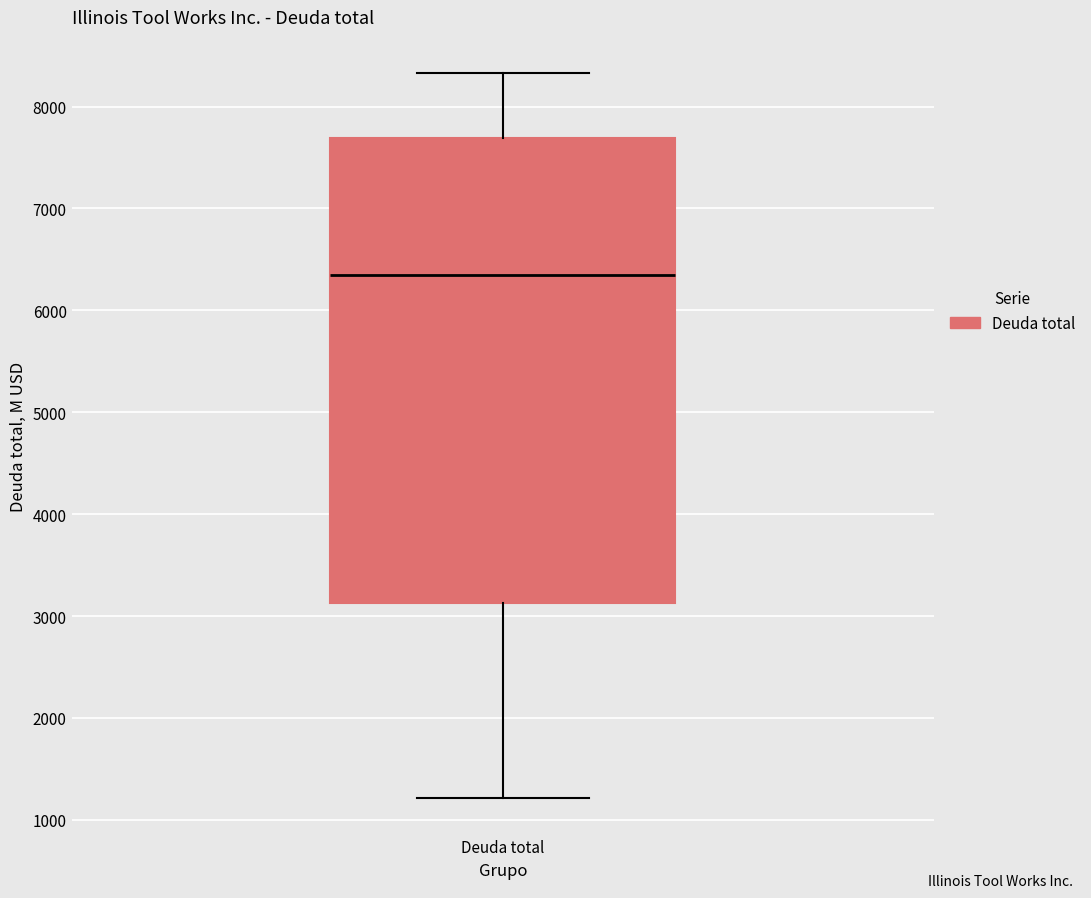

Transcribe this box plot: give where the median line is, the range the box spans, and where the two whiskers end, as read against the y-axis. The values are not printed on the chart, so give them approximately, as read against the axis.

median 6300, box 3100 to 7700, whiskers 1200 to 8300